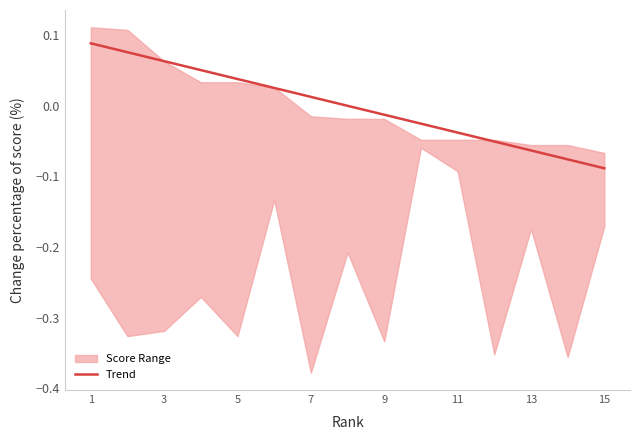

True or false: the data shows 0.1 at 1.

True